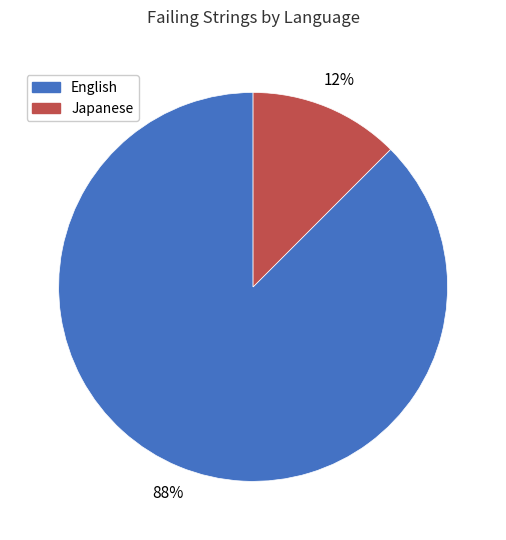

Which slice represents more than half of the pie?

English